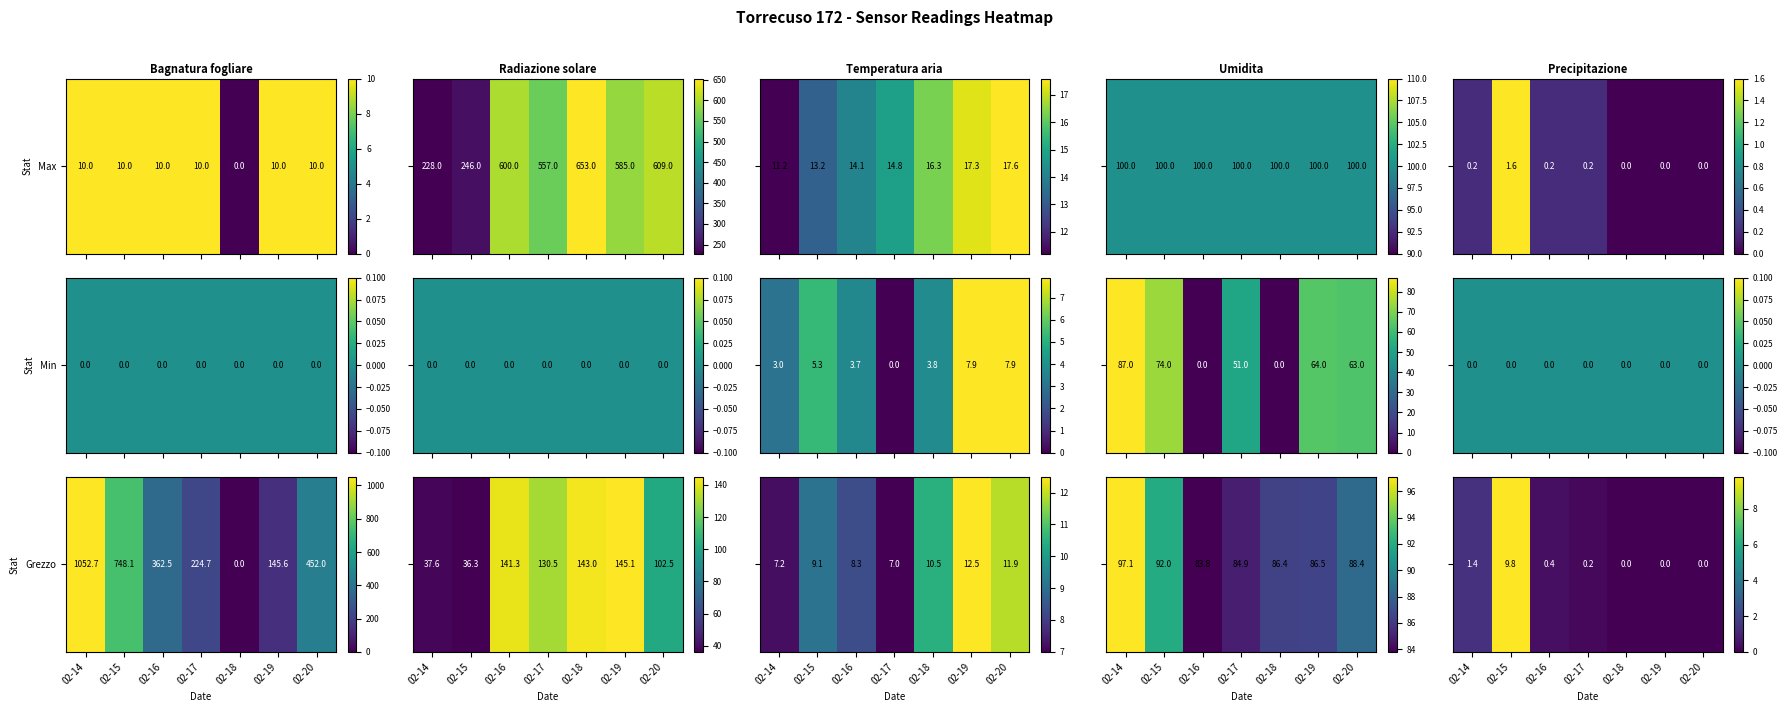

What is the change in value from 02-14 to 02-18?

-1.4